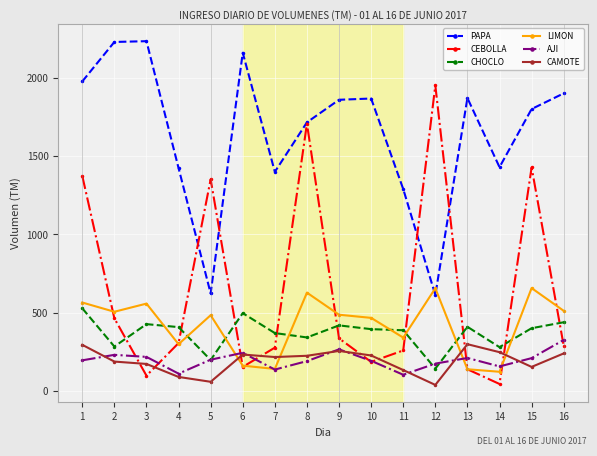

What is the value of the CEBOLLA point at the 1st from the left?

1372